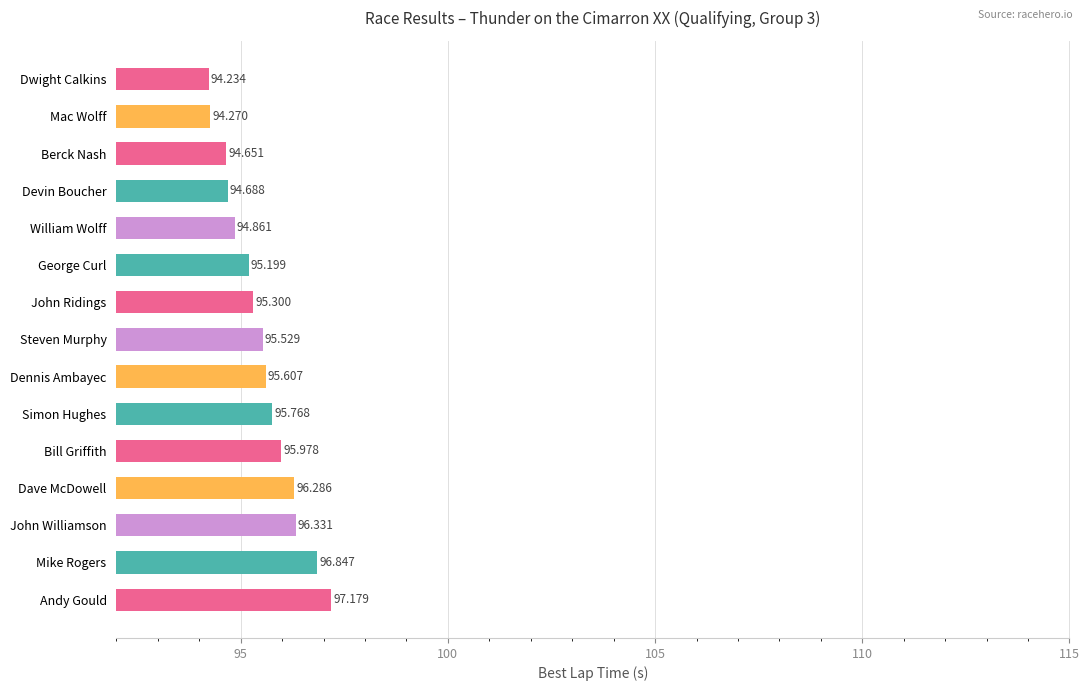

Does the chart contain stacked bars?

No